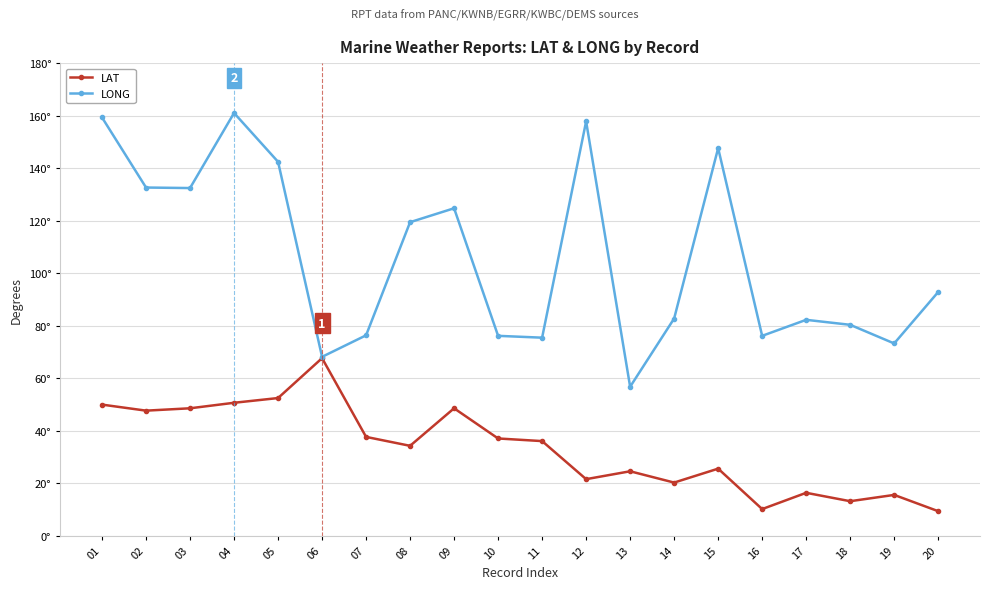

What are all the series names shown in the legend?

LAT, LONG